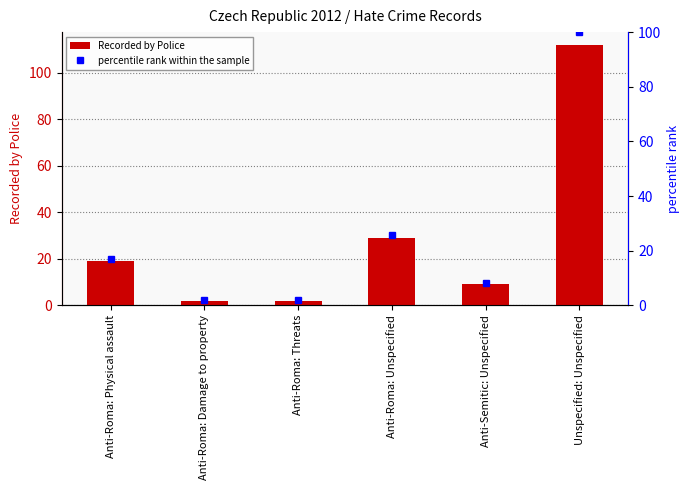

Reading right to left, transcribe all the data shown in this chart.

Recorded by Police: Unspecified: Unspecified=112.0	Anti-Semitic: Unspecified=9.0	Anti-Roma: Unspecified=29.0	Anti-Roma: Threats=2.0	Anti-Roma: Damage to property=2.0	Anti-Roma: Physical assault=19.0
percentile rank within the sample: Unspecified: Unspecified=100.0	Anti-Semitic: Unspecified=8.0	Anti-Roma: Unspecified=25.9	Anti-Roma: Threats=1.8	Anti-Roma: Damage to property=1.8	Anti-Roma: Physical assault=17.0